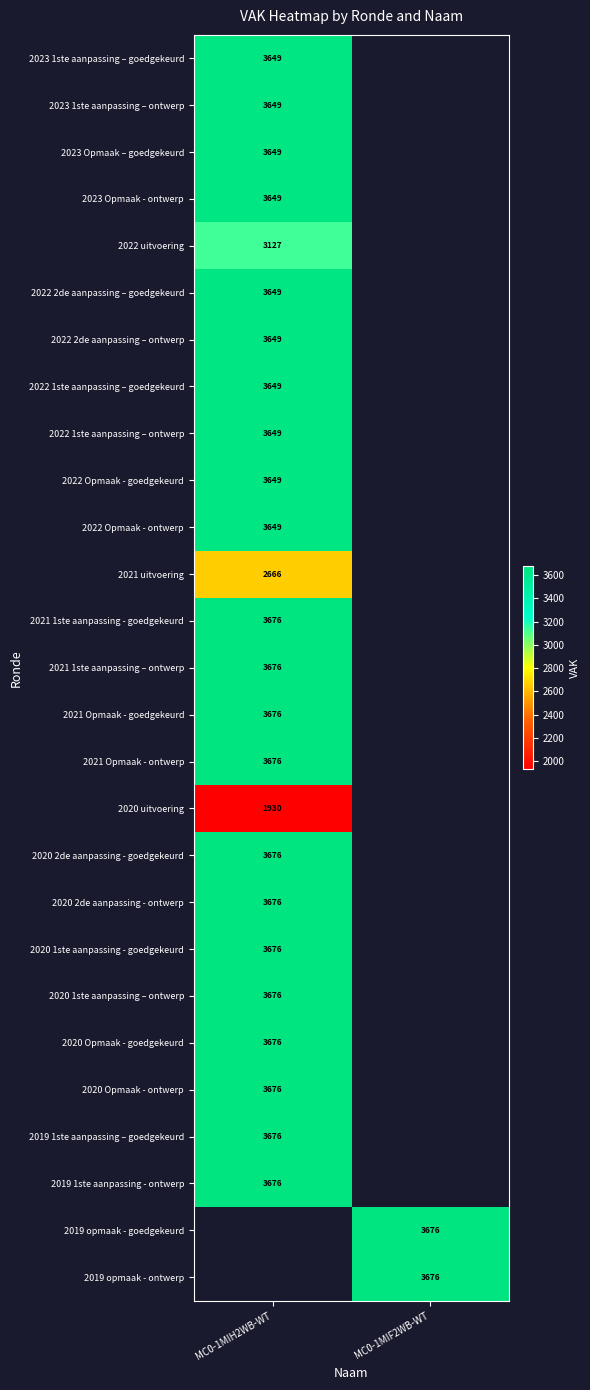

True or false: 2020 1ste aanpassing - goedgekeurd has a value of 3676 at MC0-1MIH2WB-WT.

True